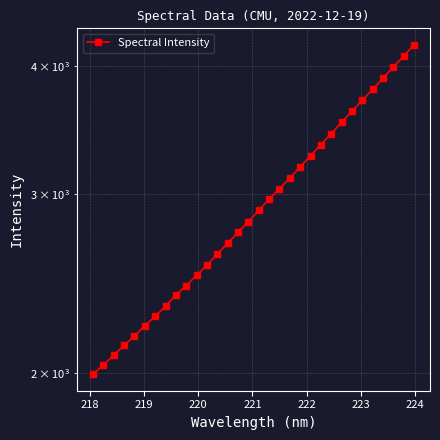

The chart shows a value of 971.5 at 219. True or false?

False